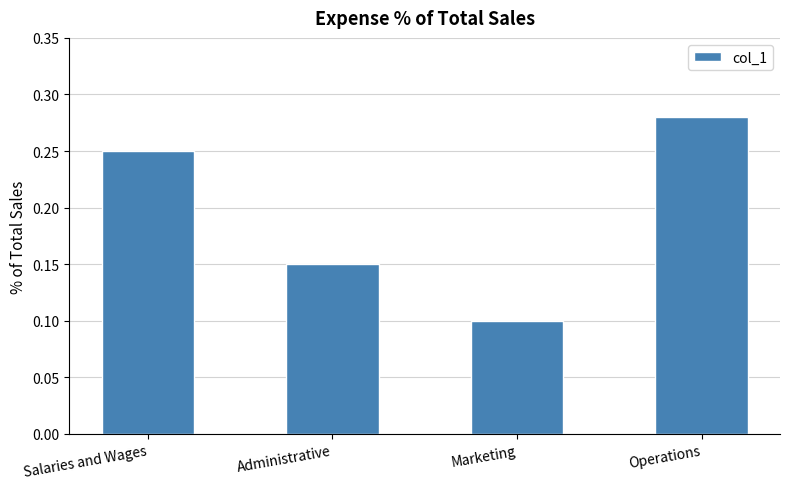

At which label is the value closest to 0?

Marketing